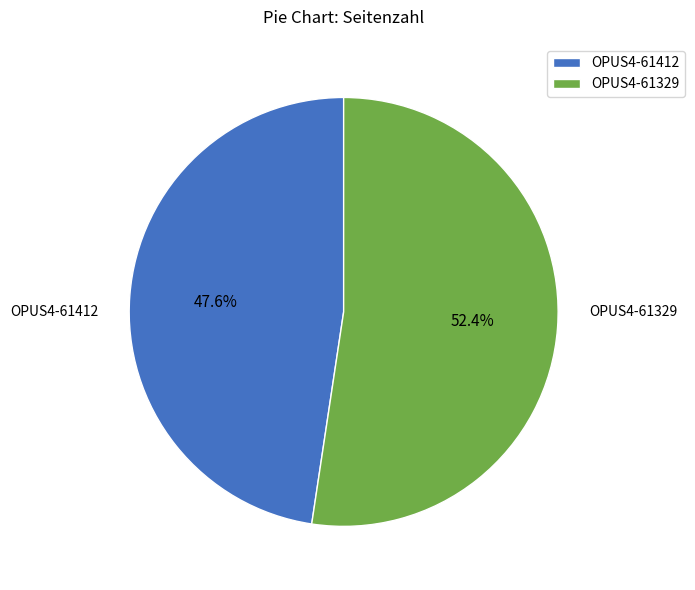

What is the largest slice in the pie chart?

OPUS4-61329